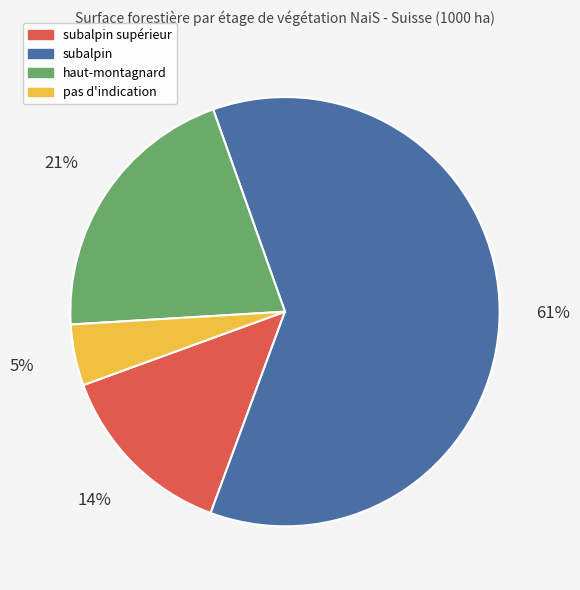

Between subalpin supérieur and pas d'indication, which is larger?

subalpin supérieur